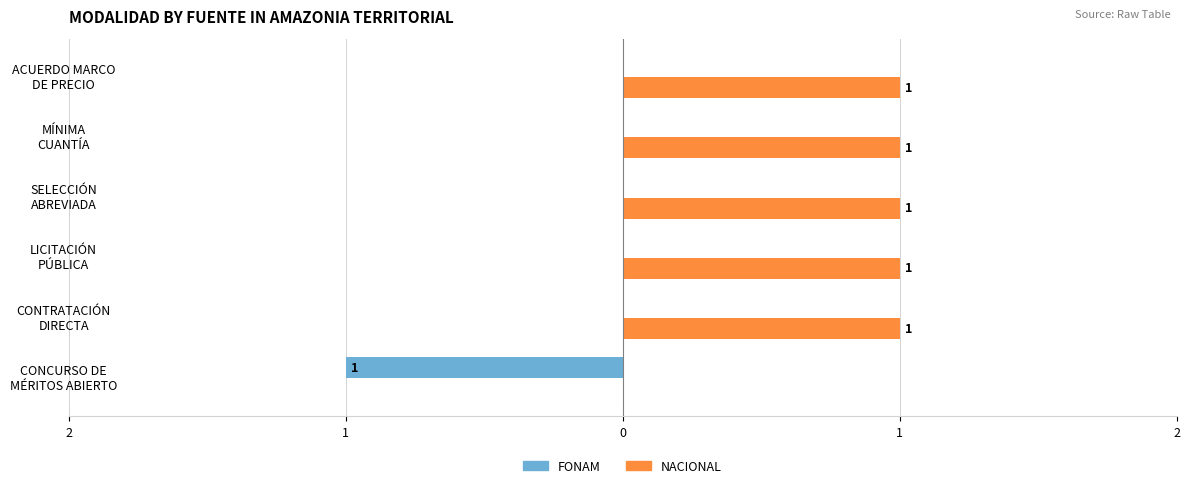

Count the NACIONAL values in the range 1 to 2.

5